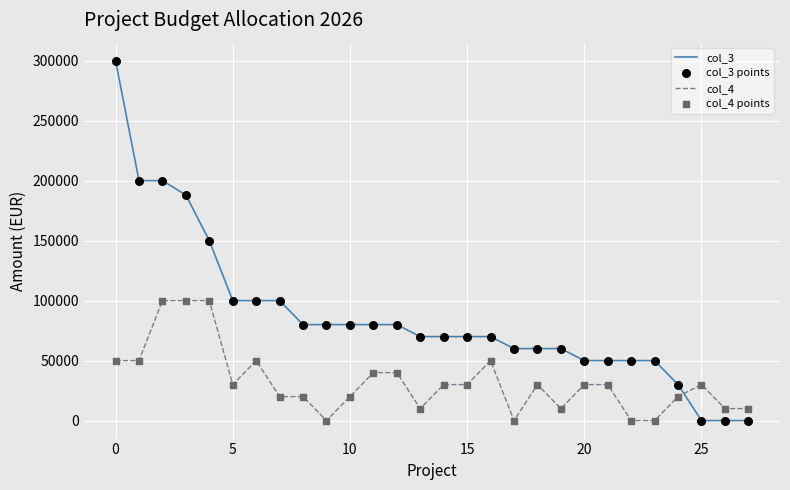

Which series has the largest range (max minus min)?

col_3